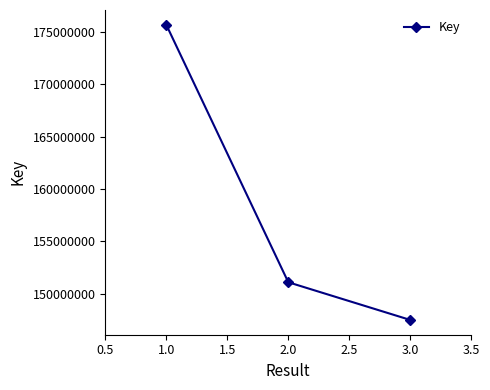

Read the value at 1.0.

175698145